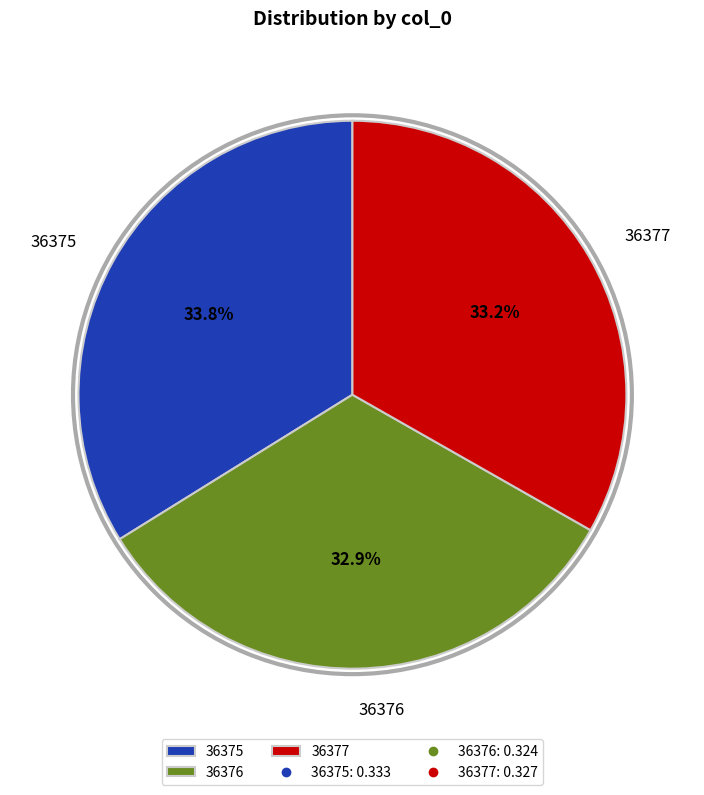

Count the number of slices in the pie.

3